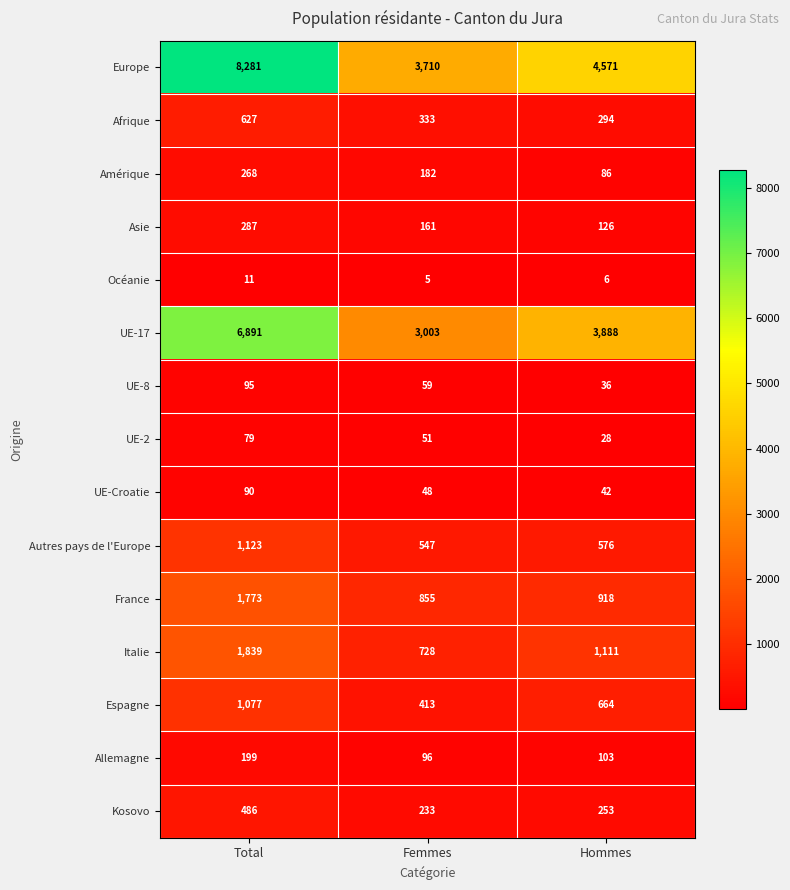

The value of Allemagne at Femmes is 96. True or false?

True